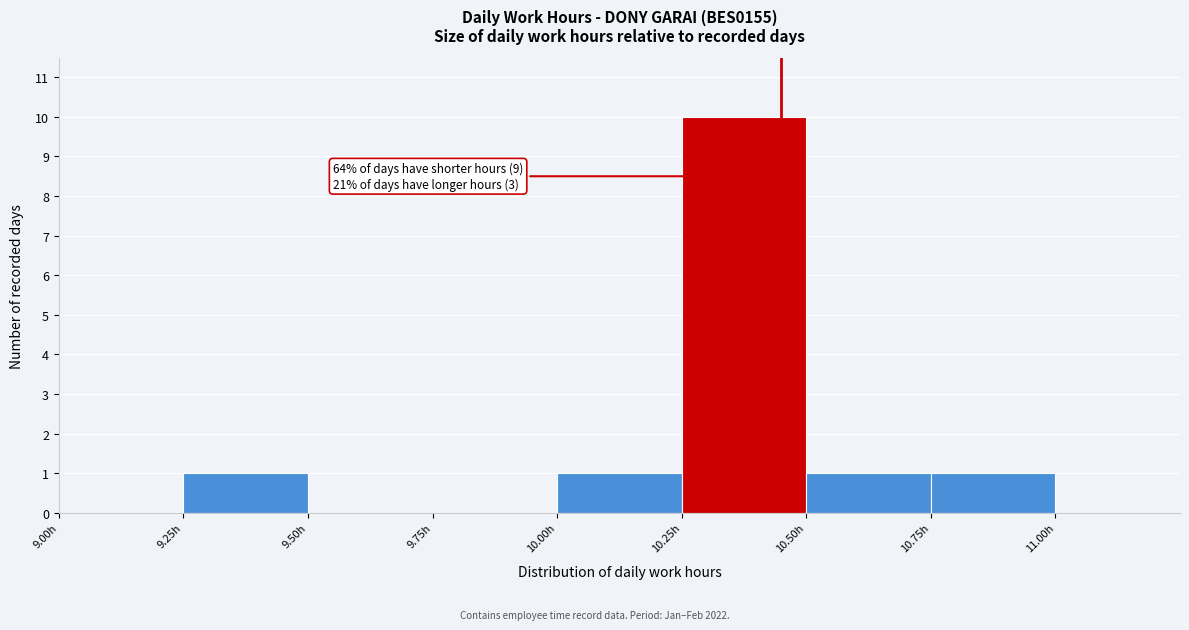

Which range on the x-axis has the tallest bar?

10.25 to 10.50